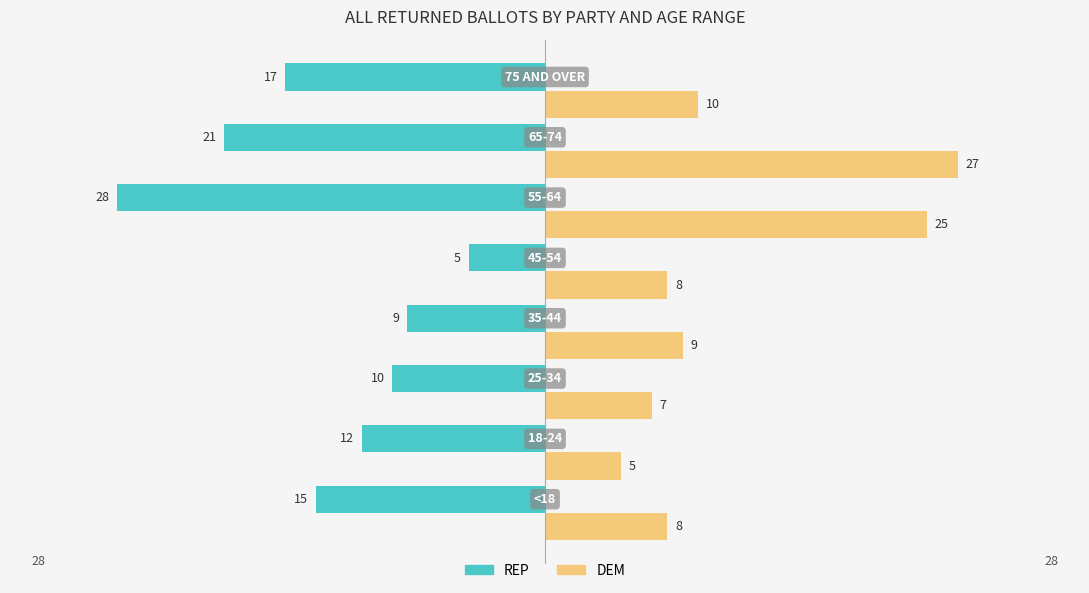

The REP series shows 36 at 20. True or false?

False